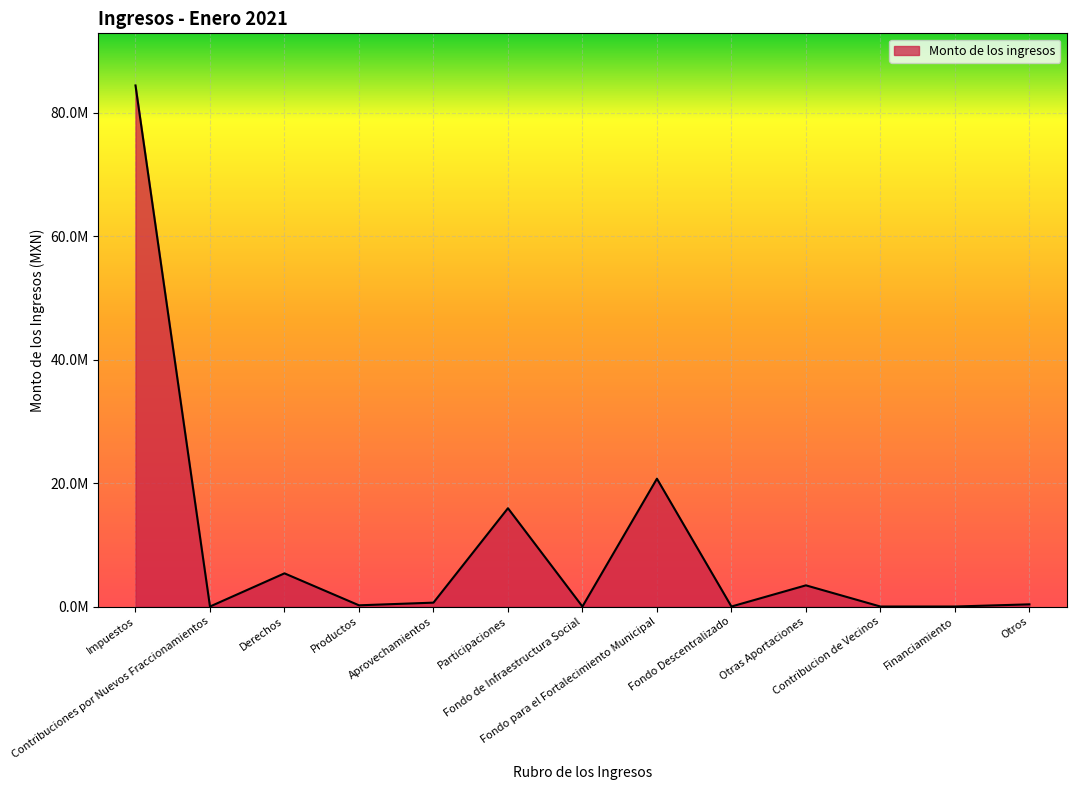

What is the sum of all values?

131010828.9